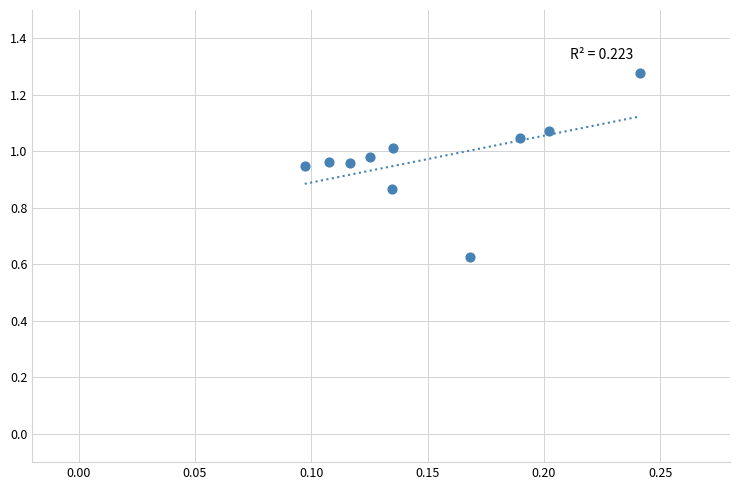

What is the range of Y values (max minus min)?

0.7